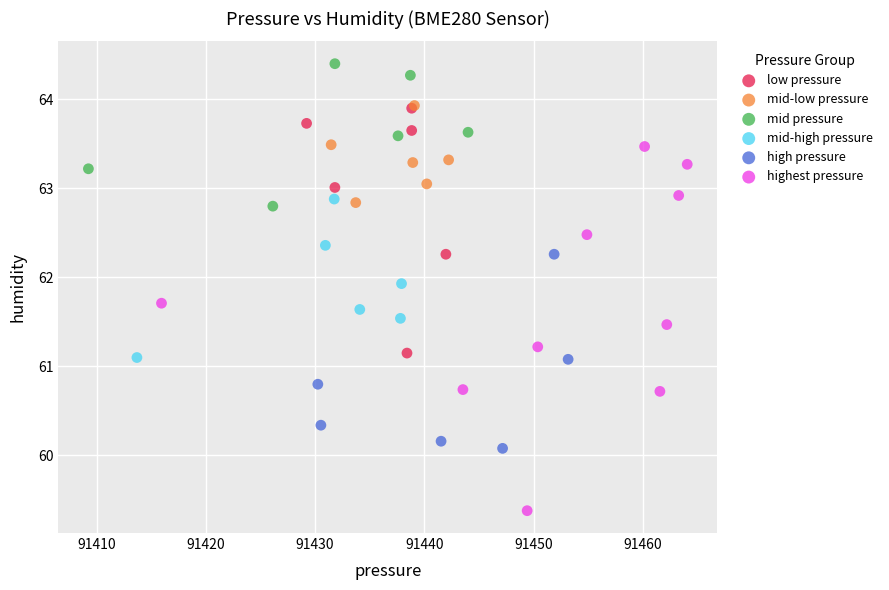

Which series reaches the minimum Y coordinate?

highest pressure